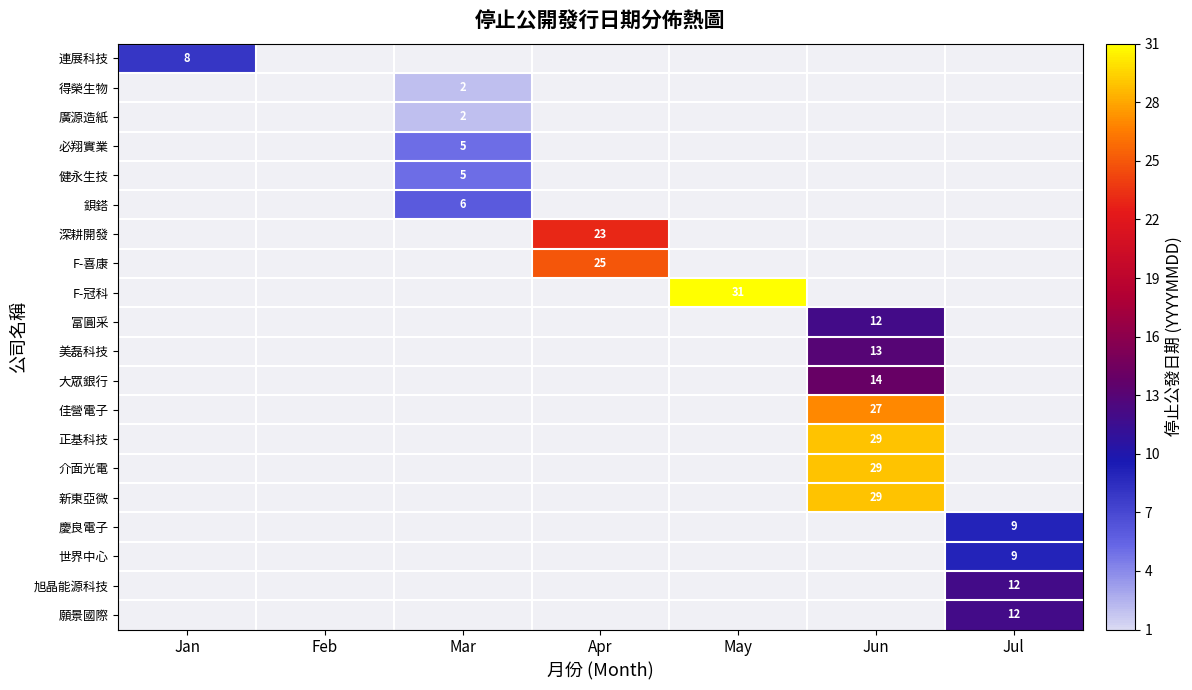

Which category has the highest value across all series?

May